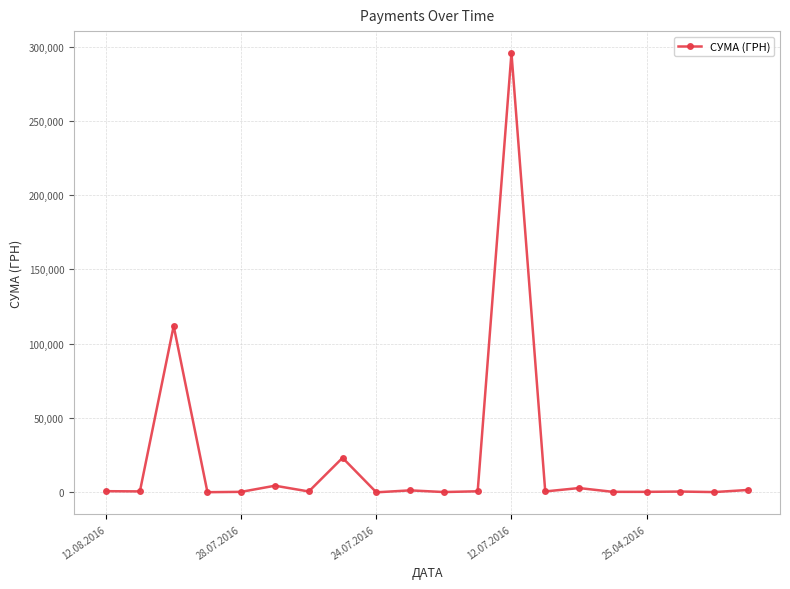

True or false: there are more than 2 points higher than both neighbors.

True